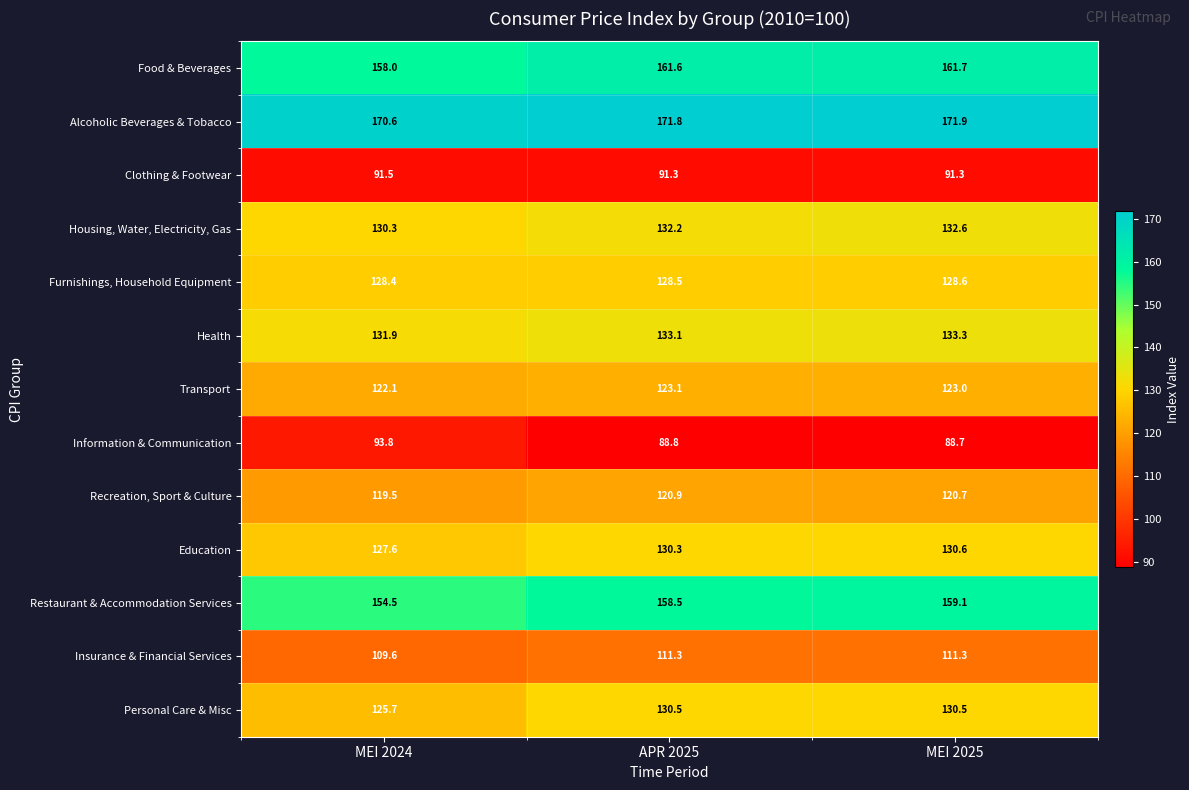

What is the difference between the maximum and second lowest values in the Housing, Water, Electricity, Gas series?

0.4